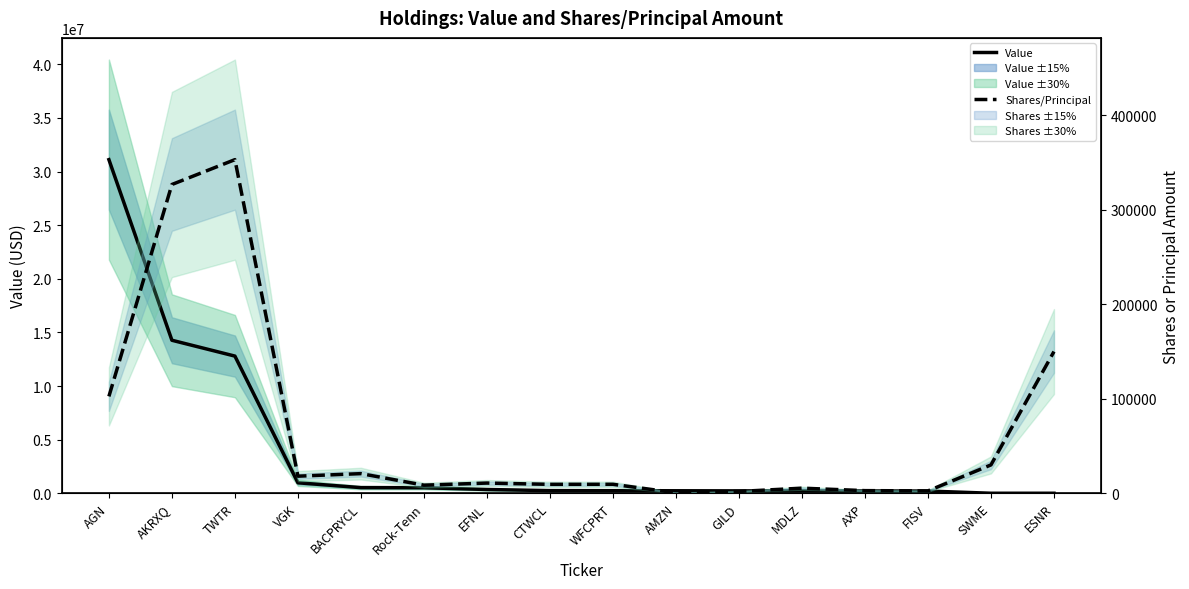

The value of Value at EFNL is 350000. True or false?

True